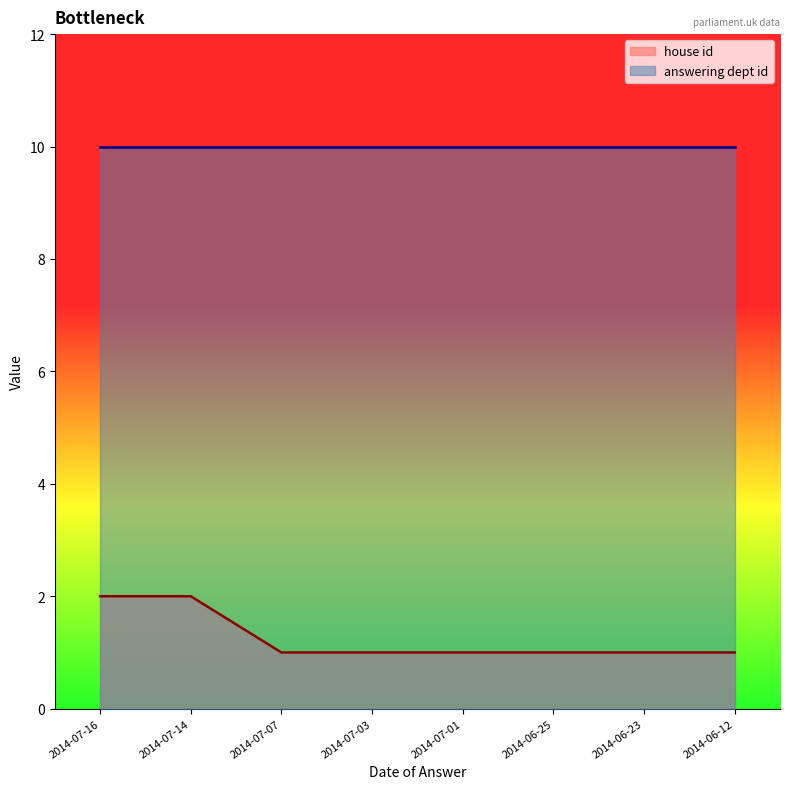

What is the label of the 6th point from the right?

2014-07-07